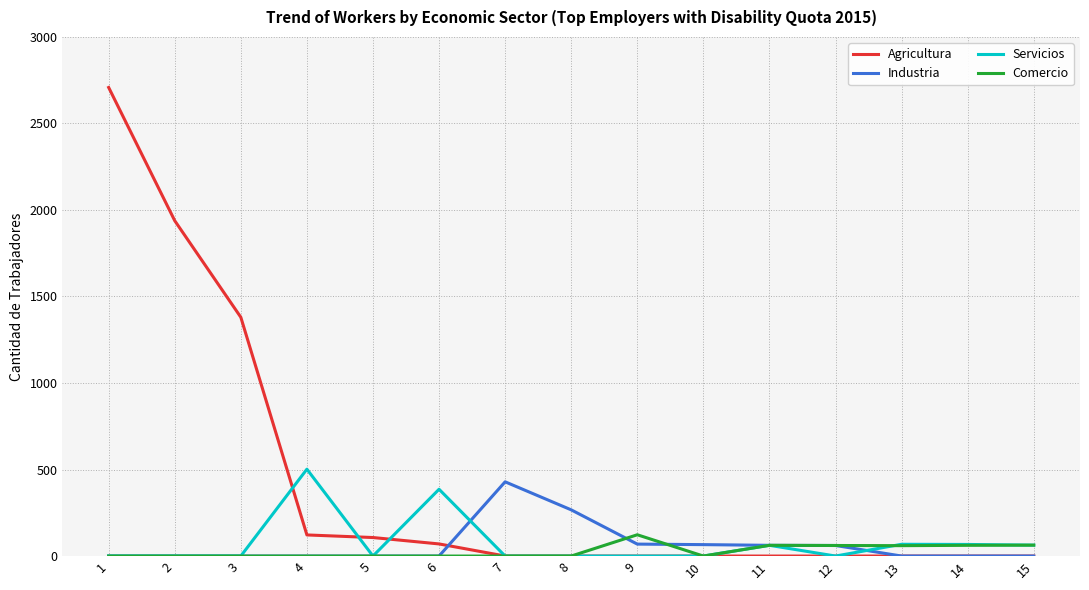

Which series has the largest total across all categories?

Agricultura